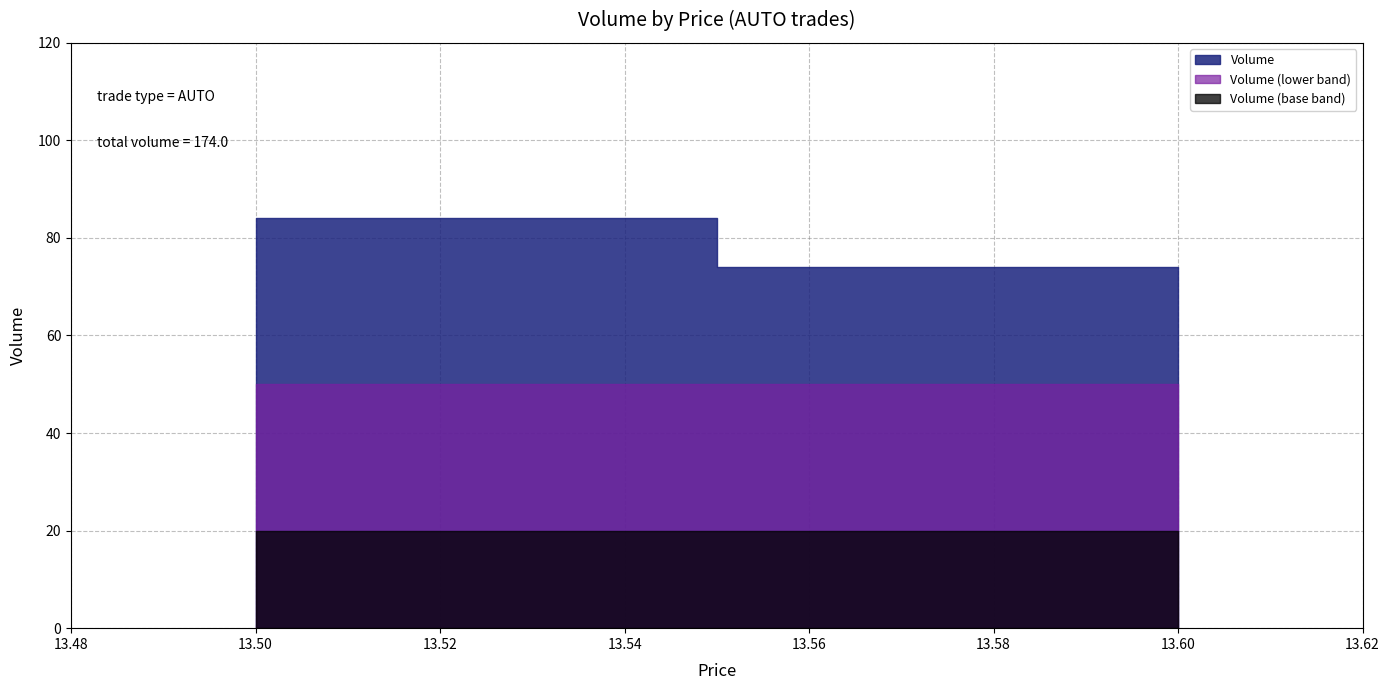

Does the chart have visible grid lines?

Yes